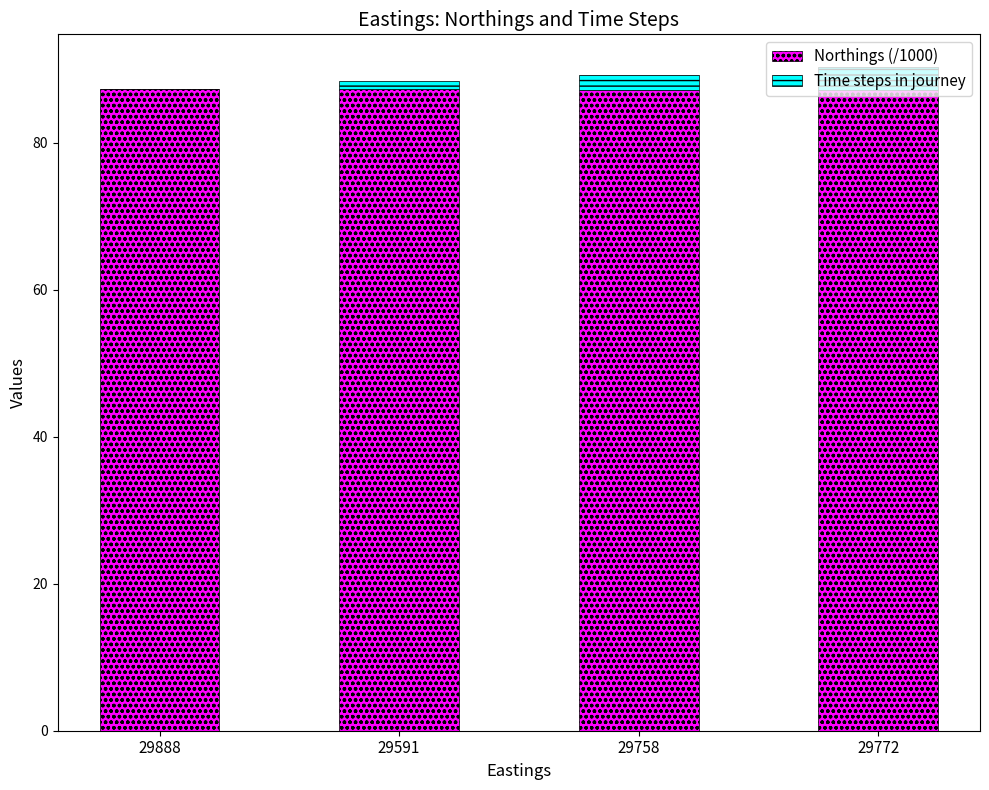

The Northings (/1000) series shows 87.2 at 29772. True or false?

True